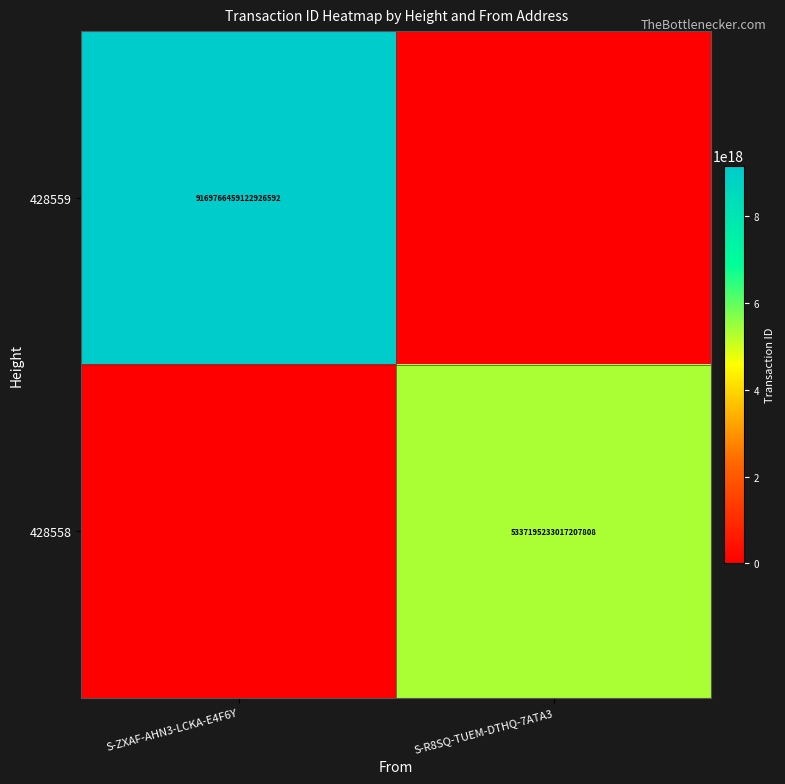

Is it true that 428558 equals 8382064717501968384 at S-R8SQ-TUEM-DTHQ-7ATA3?

False